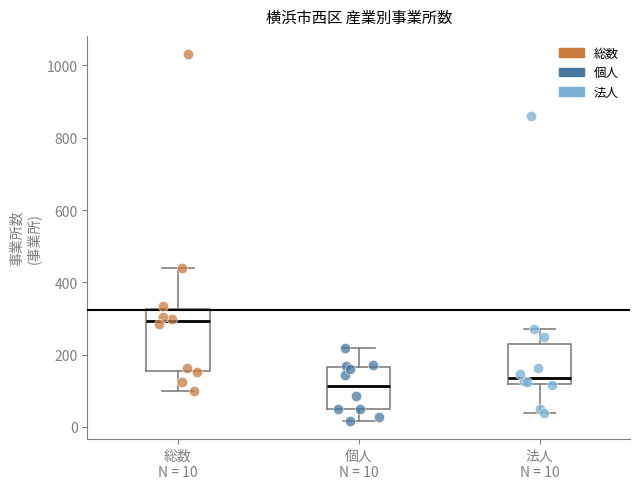

Reading left to right, transcribe this box plot: for each box, give where its median line is, the range the box spans, and where its two whiskers end, as read against the y-axis. The values are not printed on the chart, so give them approximately, as read against the axis.

総数 N = 10: median 300, box 160 to 320, whiskers 100 to 440
個人 N = 10: median 120, box 40 to 160, whiskers 20 to 220
法人 N = 10: median 140, box 120 to 220, whiskers 40 to 280